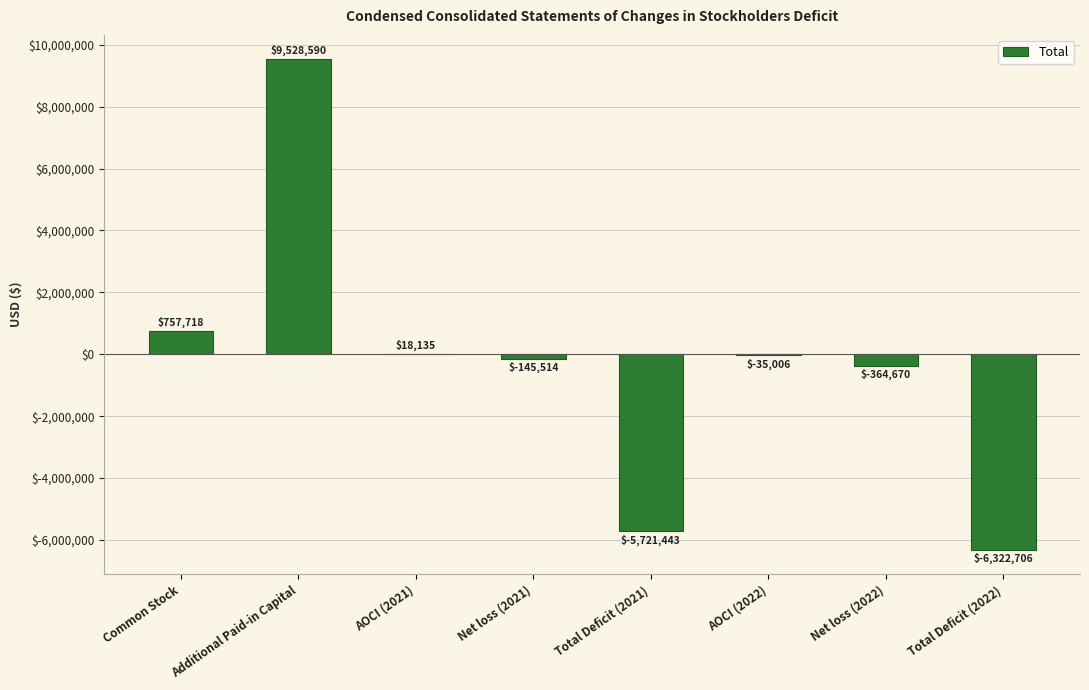

Reading left to right, extract all data points from this chart.

Common Stock=757718	Additional Paid-in Capital=9528590	AOCI (2021)=18135	Net loss (2021)=-145514	Total Deficit (2021)=-5721443	AOCI (2022)=-35006	Net loss (2022)=-364670	Total Deficit (2022)=-6322706